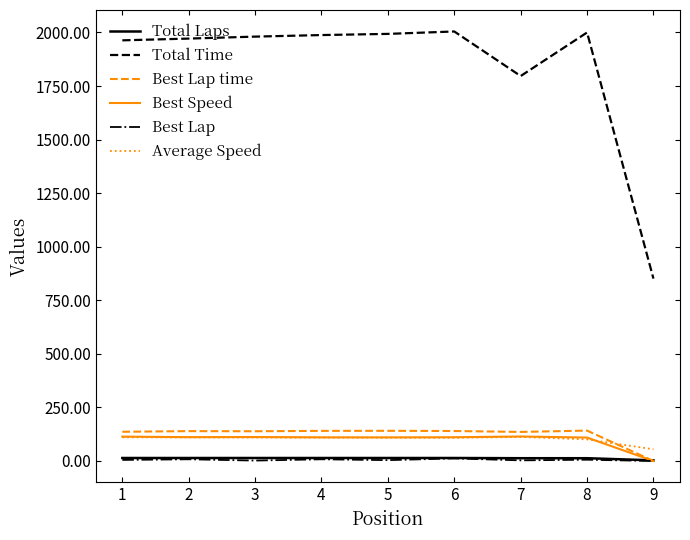

The value of Best Speed at 2 is 111.3. True or false?

True